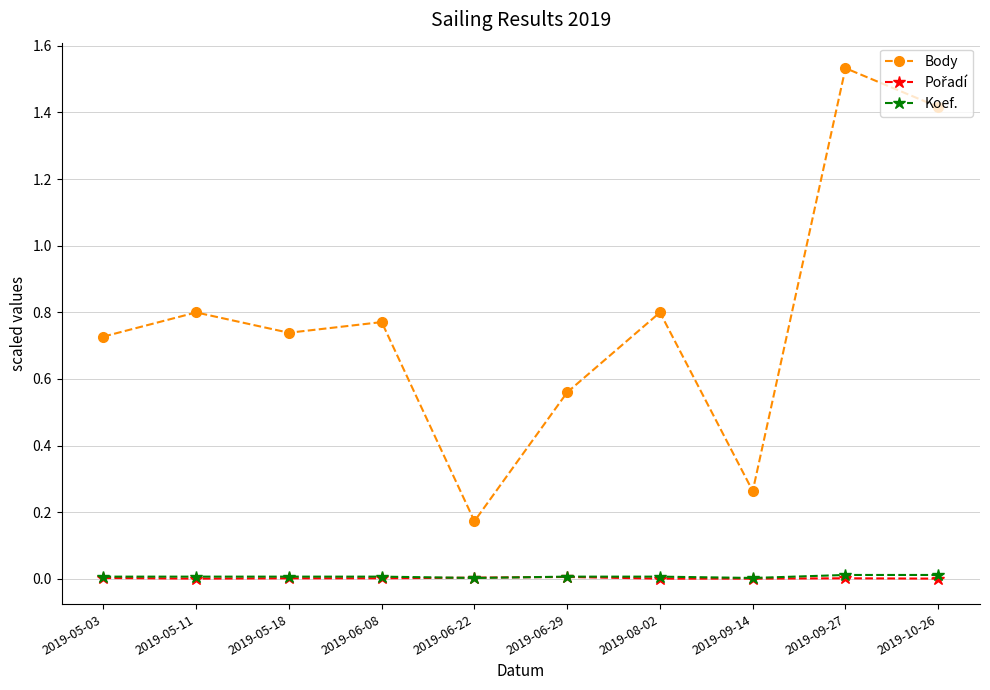

What is the sum of all Body values?

7.8